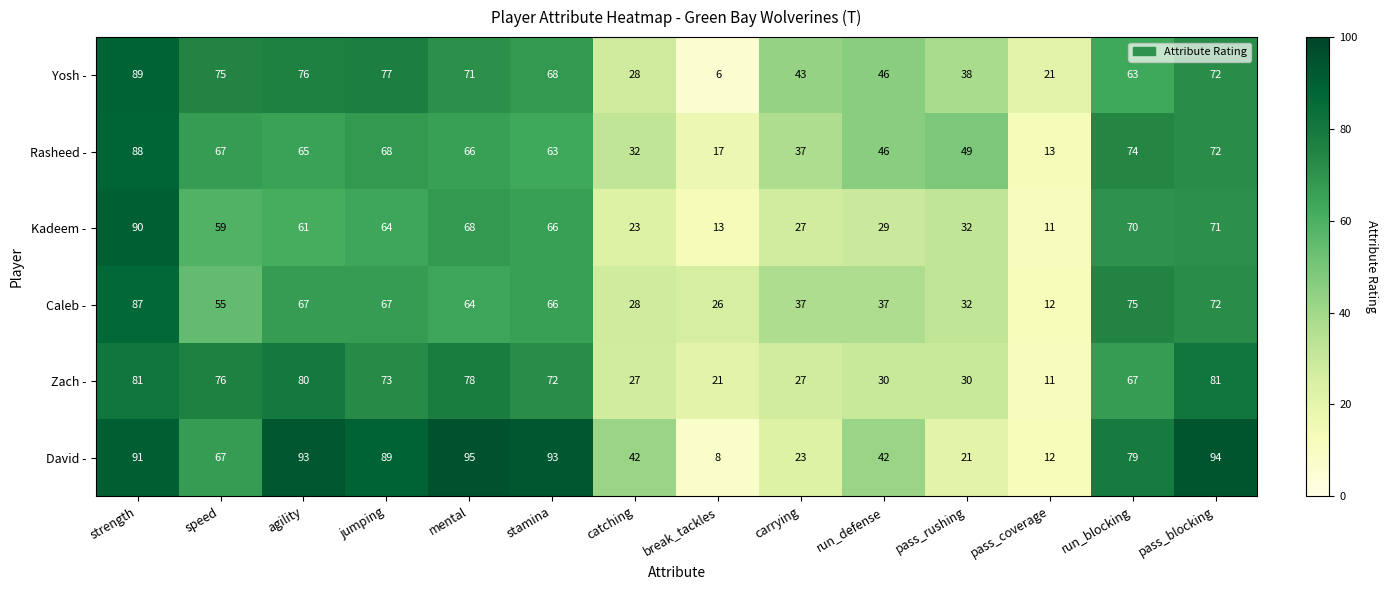

What is the difference between the Caleb - values at run_blocking and jumping?

8